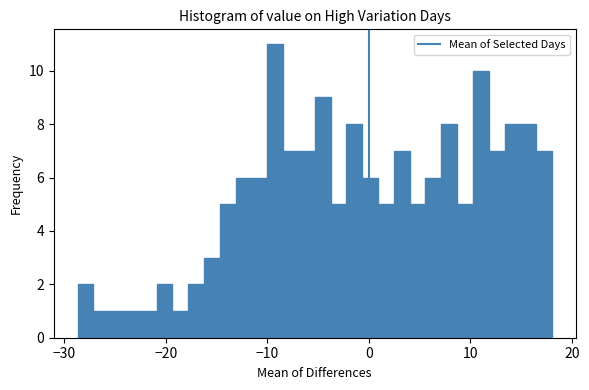

Around what value on the x-axis is the tallest bar? Give the approximate position of its centre, as read against the axis.

-9